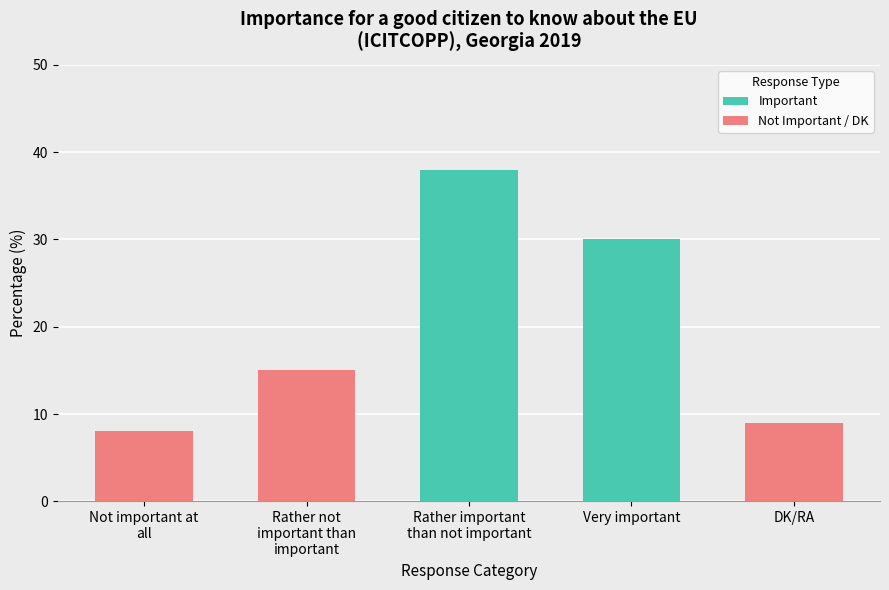

What position from the left is DK/RA?

5